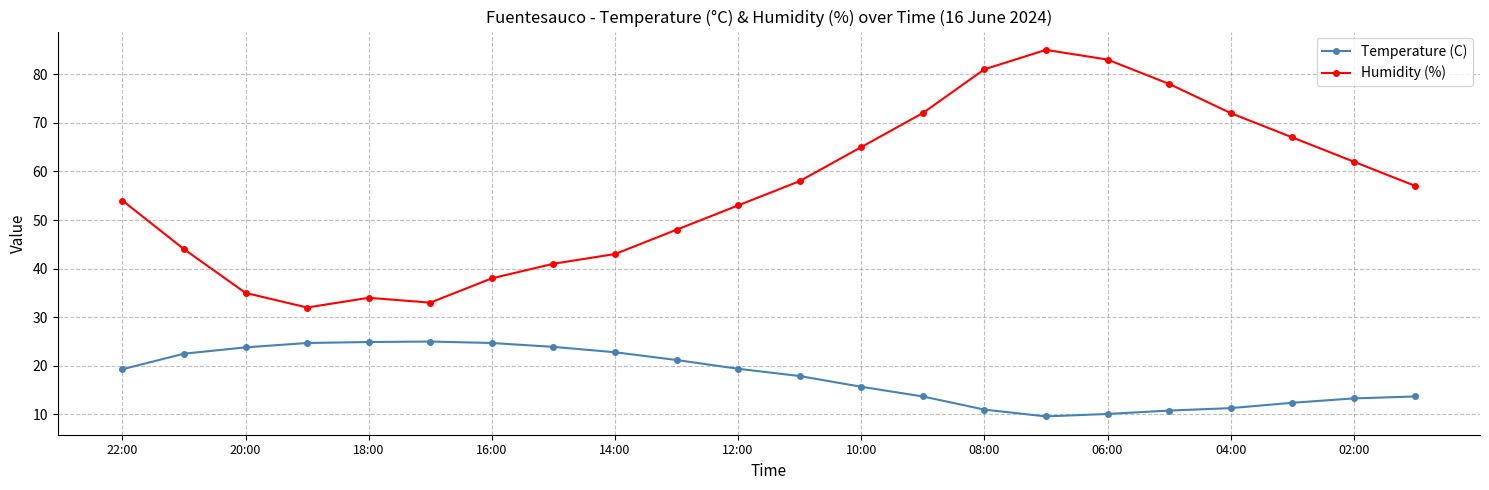

What is the lowest value of the Temperature (C) series?

9.6